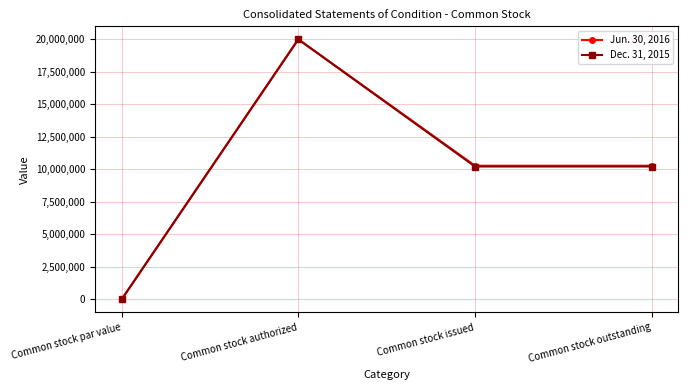

What is the approximate value of Jun. 30, 2016 at Common stock outstanding?

10281113